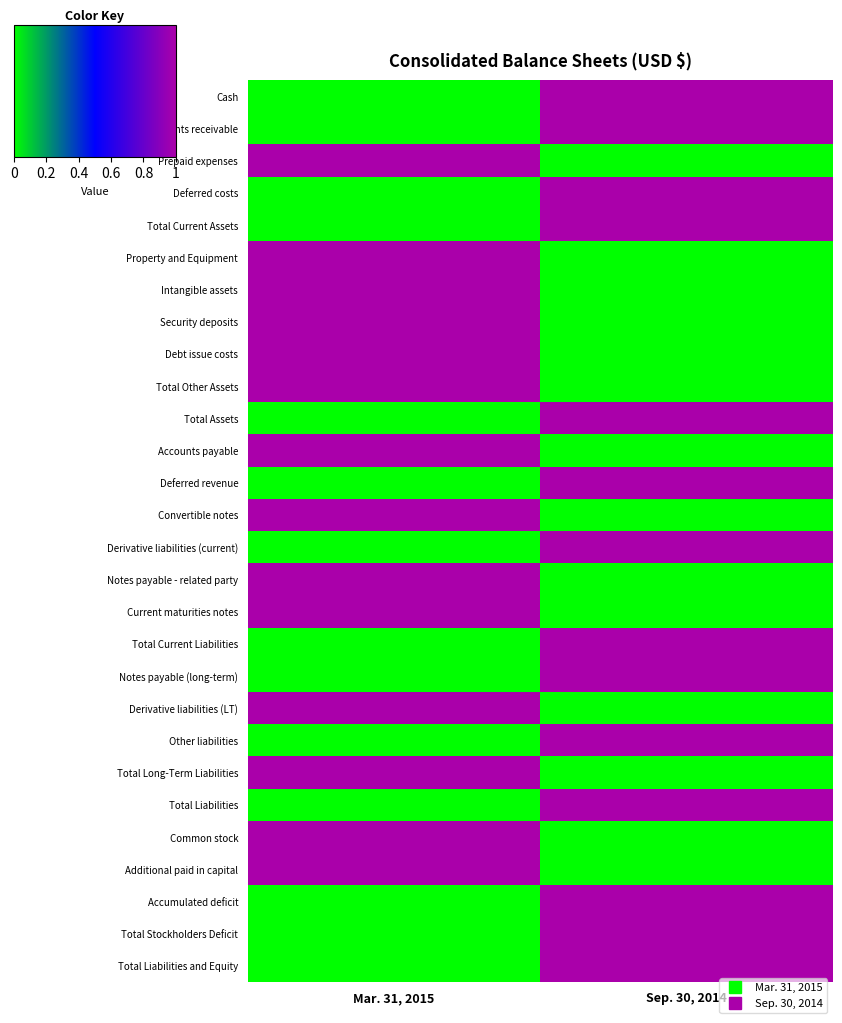

At which category is the sum across all series the highest?

Mar. 31, 2015